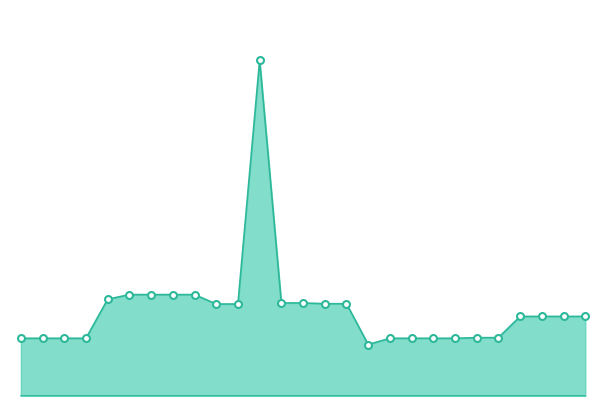

Is it true that VRK line equals 0 at 19?

True